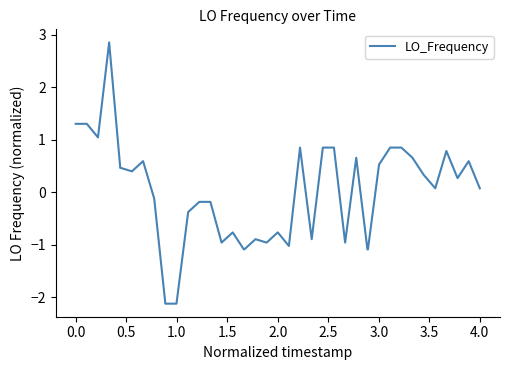

What is the maximum value shown in the chart?

2.9